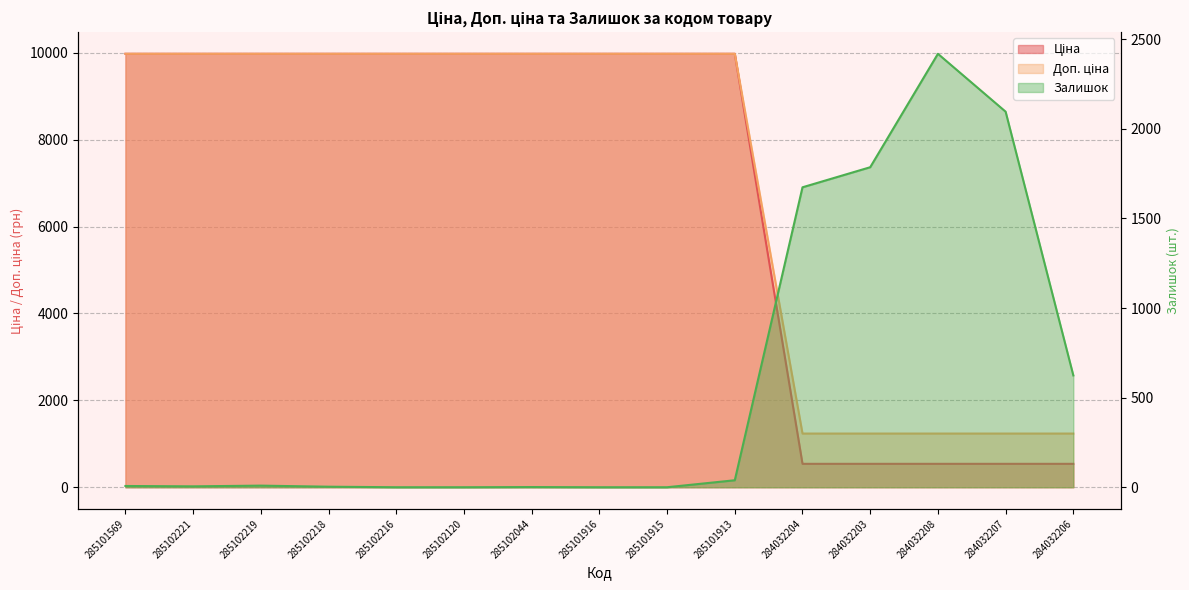

Does the chart have visible grid lines?

Yes